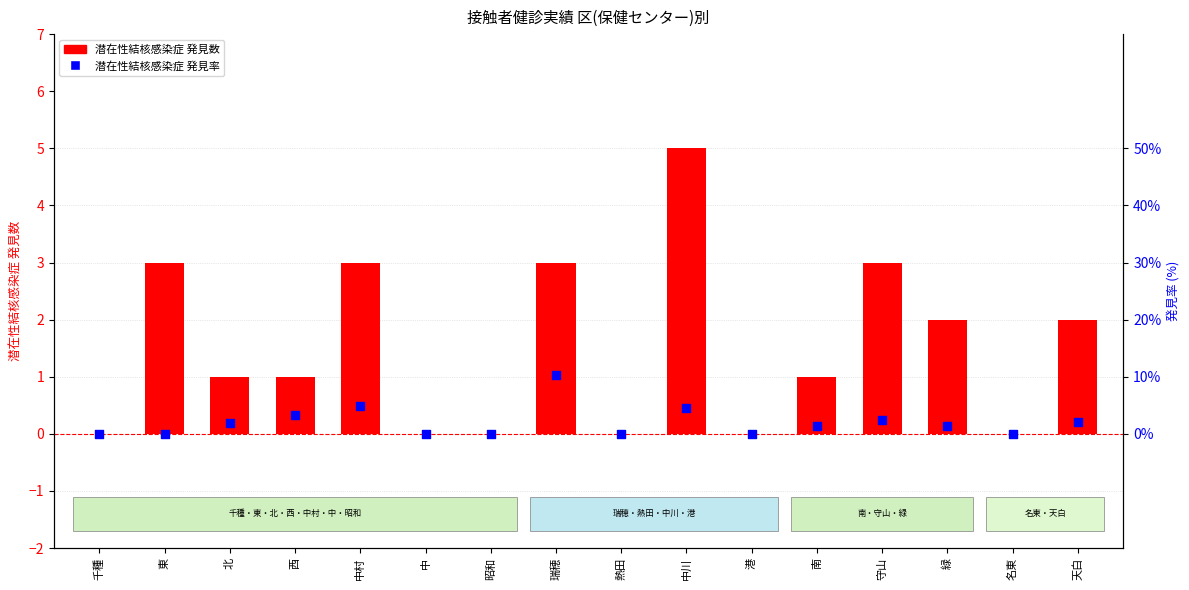

What are all the series names shown in the legend?

潜在性結核感染症 発見数, 潜在性結核感染症 発見率